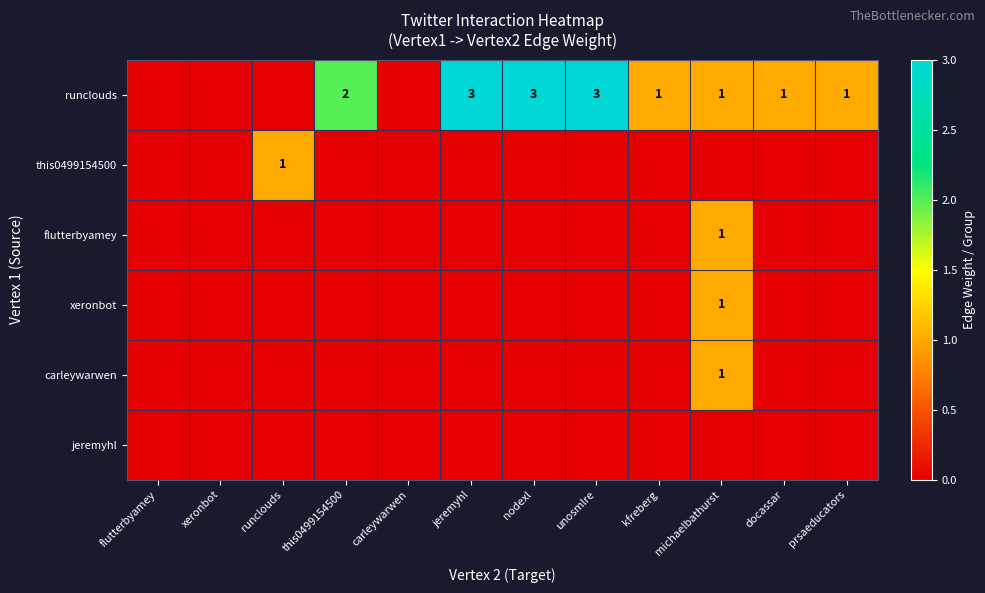

The value of runclouds at nodexl is 3. True or false?

True